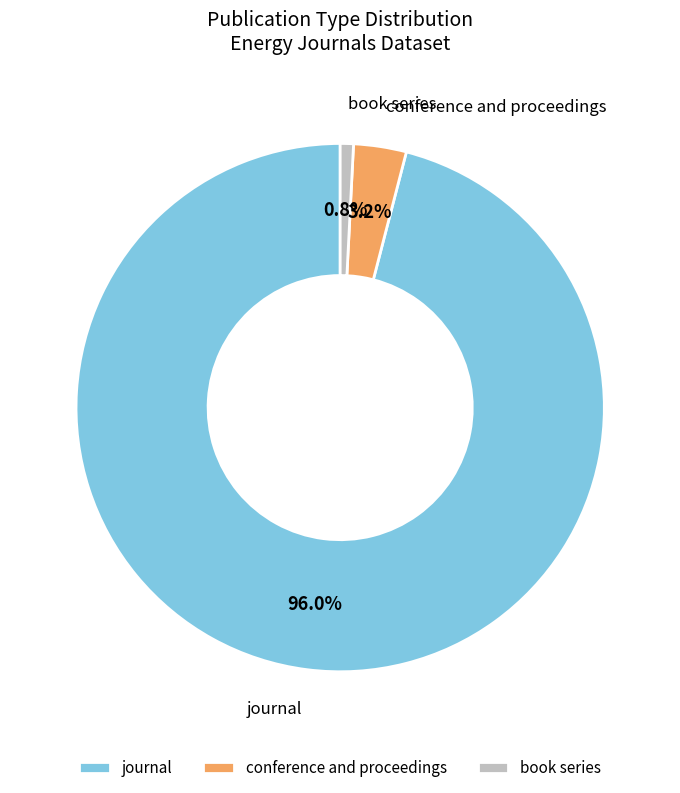

The journal slice represents 96% of the pie. True or false?

True